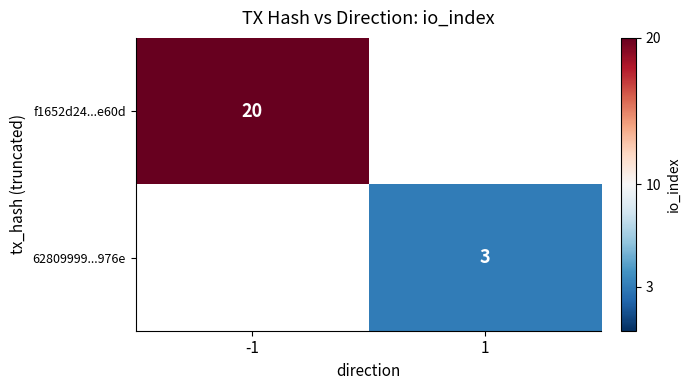

True or false: f1652d24...e60d has a value of 20 at -1.

True